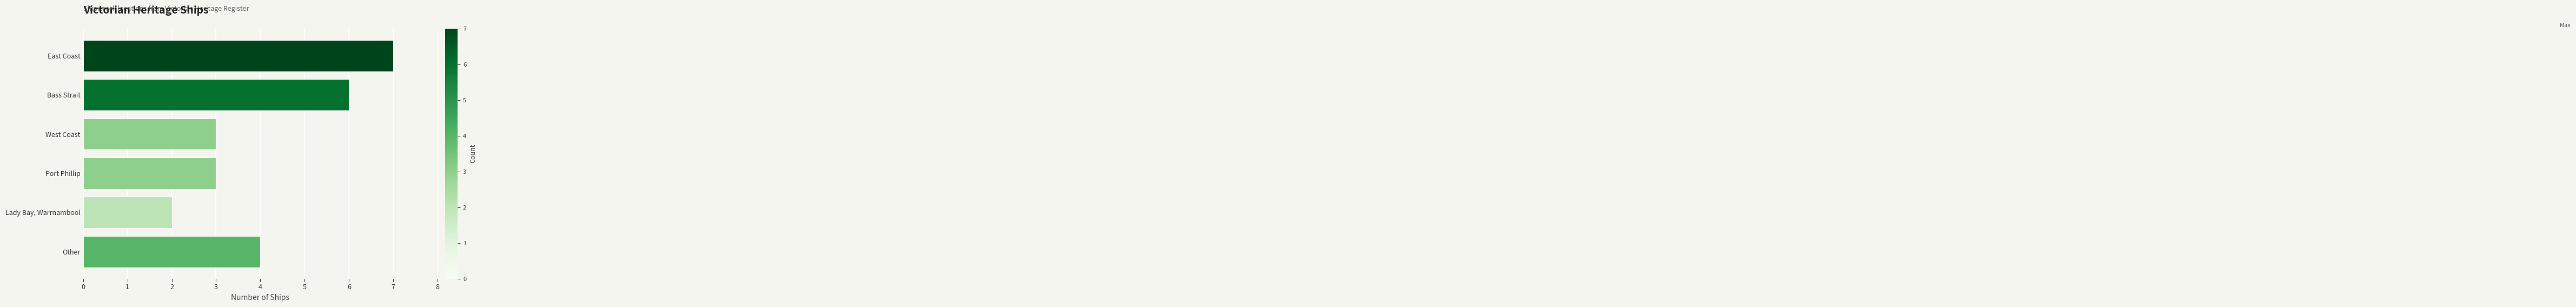

Count the values in the range 3 to 6.

4